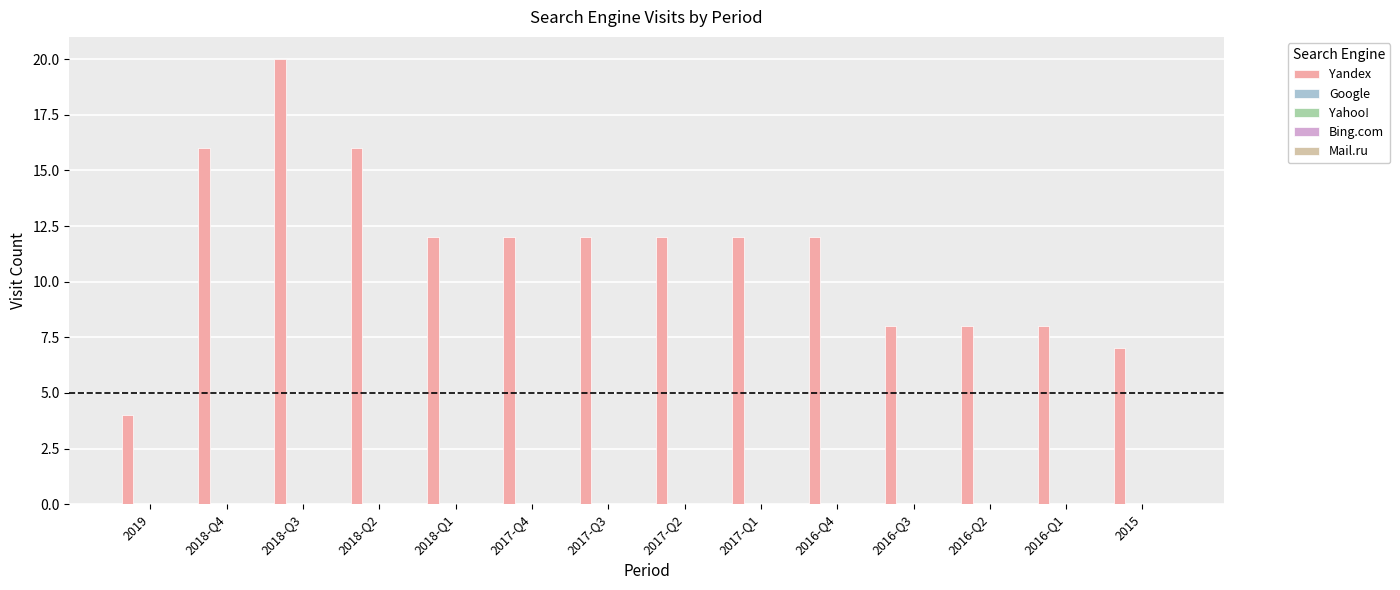

What is the value of the 2nd bar from the left?

16